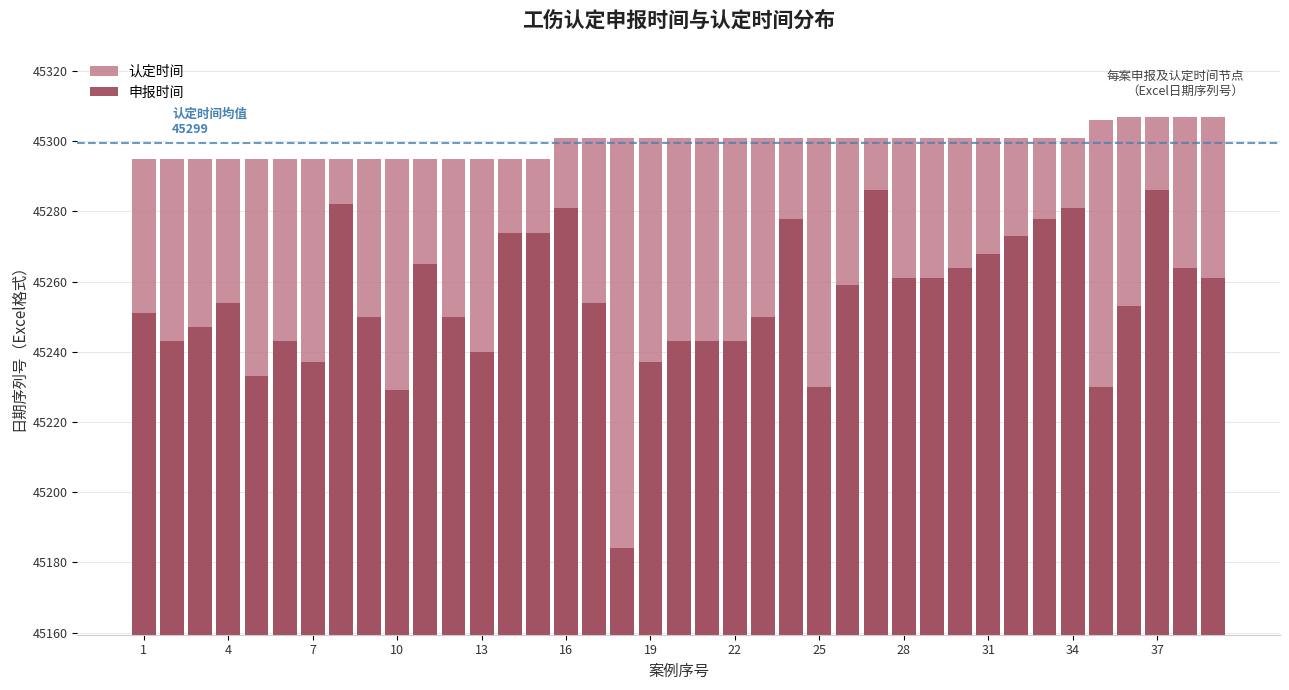

Reading right to left, list all the values displayed in this chart.

认定时间: 45307	45307	45307	45307	45306	45301	45301	45301	45301	45301	45301	45301	45301	45301	45301	45301	45301	45301	45301	45301	45301	45301	45301	45301	45295	45295	45295	45295	45295	45295	45295	45295	45295	45295	45295	45295	45295	45295	45295
申报时间: 45261	45264	45286	45253	45230	45281	45278	45273	45268	45264	45261	45261	45286	45259	45230	45278	45250	45243	45243	45243	45237	45184	45254	45281	45274	45274	45240	45250	45265	45229	45250	45282	45237	45243	45233	45254	45247	45243	45251